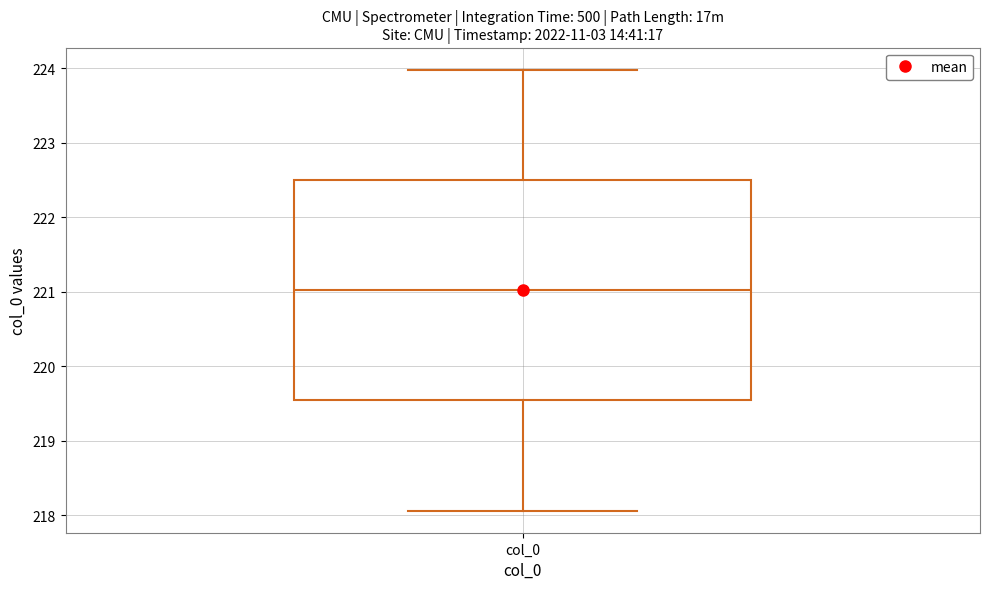

Transcribe this box plot: give where the median line is, the range the box spans, and where the two whiskers end, as read against the y-axis. The values are not printed on the chart, so give them approximately, as read against the axis.

median 221.0, box 219.5 to 222.5, whiskers 218.1 to 224.0